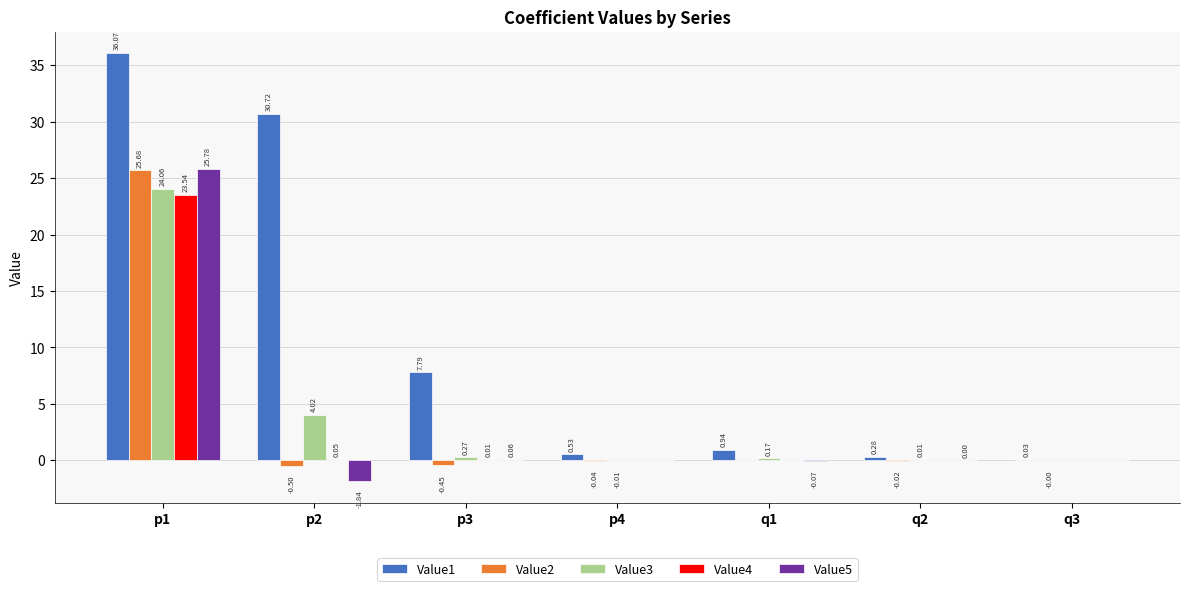

Which series changed the most between p1 and q2?

Value1